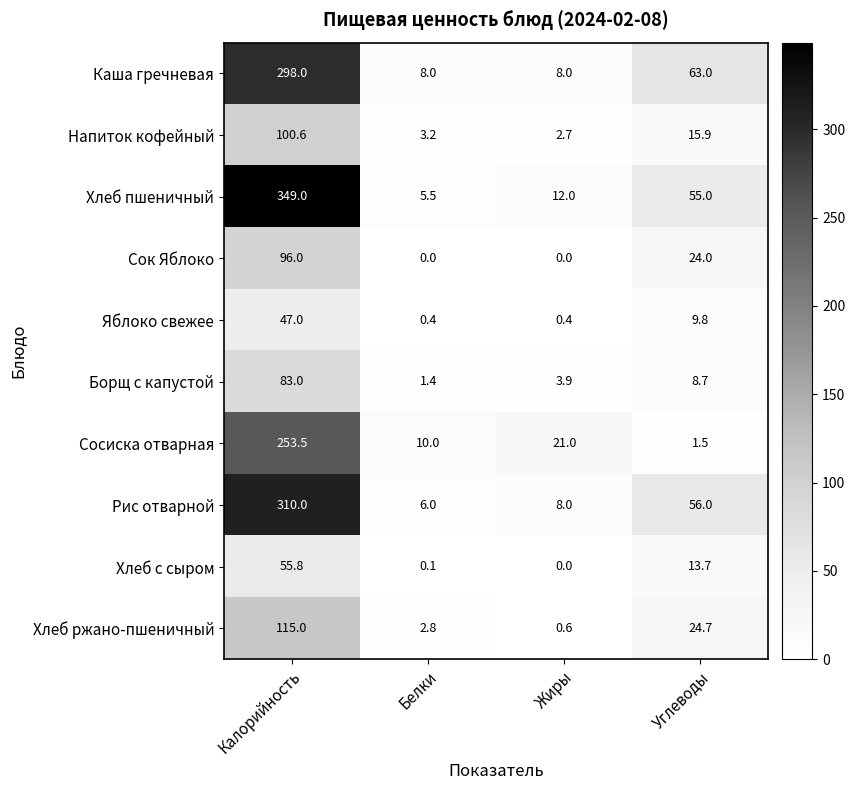

Which series changed the most between Белки and Углеводы?

Каша гречневая